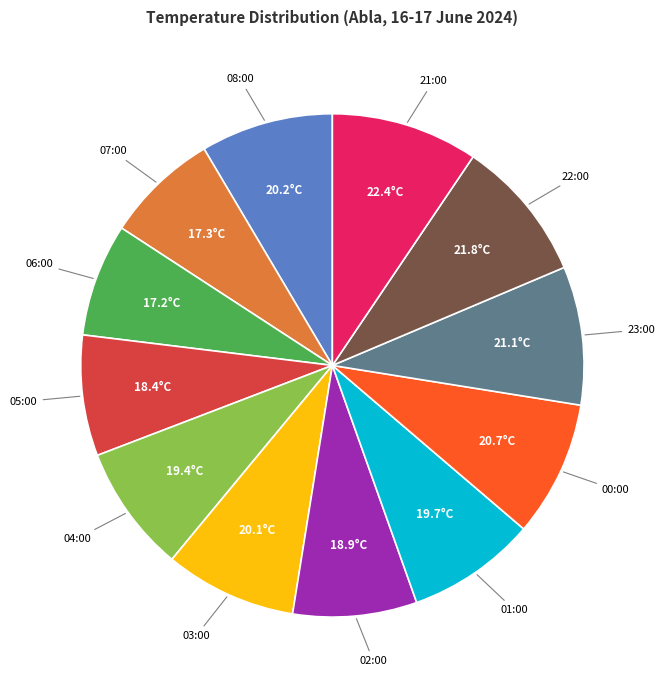

Does any single category account for the majority?

No